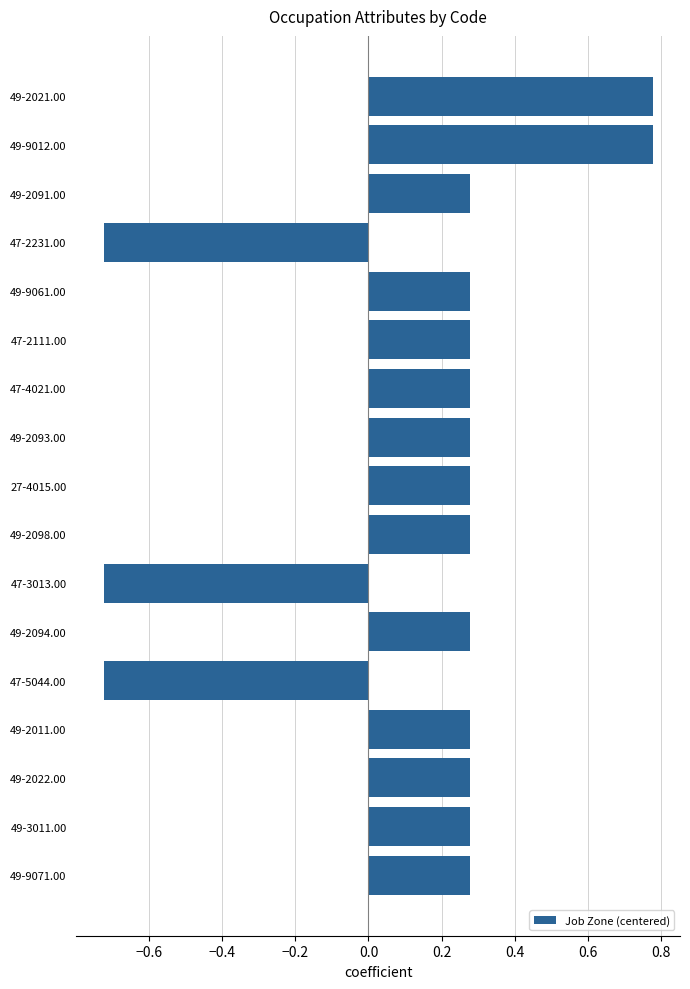

How many values are between 0 and 1?

14